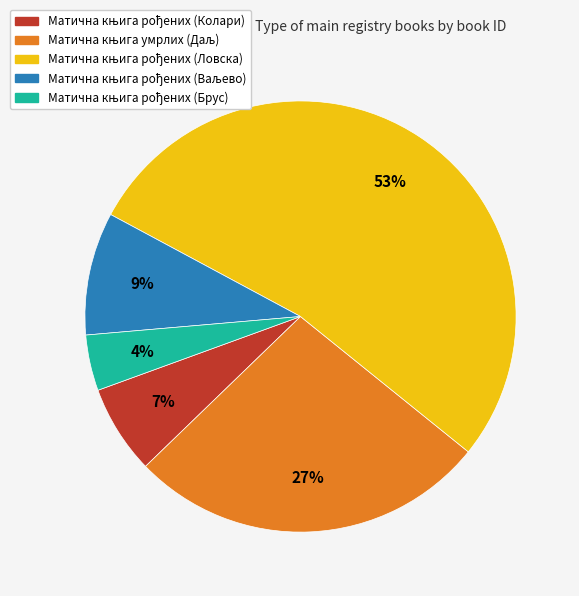

To the nearest percent, what is the difference between the largest and smallest slice percentages?

49%